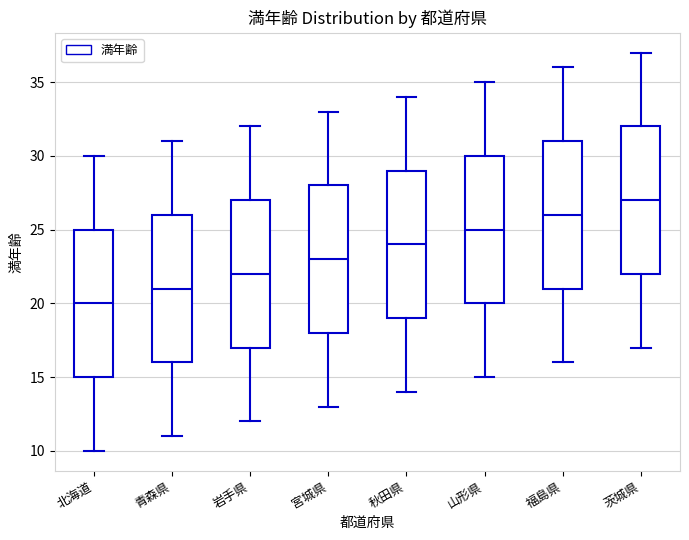

Reading left to right, read every box against the y-axis: the position of its median line, the range the box covers, and the ends of its whiskers. The values are not printed on the chart, so give them approximately, as read against the axis.

北海道: median 20, box 15 to 25, whiskers 10 to 30
青森県: median 21, box 16 to 26, whiskers 11 to 31
岩手県: median 22, box 17 to 27, whiskers 12 to 32
宮城県: median 23, box 18 to 28, whiskers 13 to 33
秋田県: median 24, box 19 to 29, whiskers 14 to 34
山形県: median 25, box 20 to 30, whiskers 15 to 35
福島県: median 26, box 21 to 31, whiskers 16 to 36
茨城県: median 27, box 22 to 32, whiskers 17 to 37